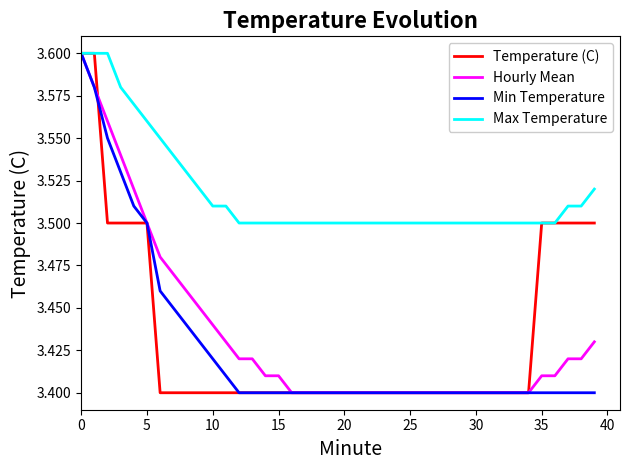

What is the difference between the second highest and second lowest values in the Max Temperature series?

0.1